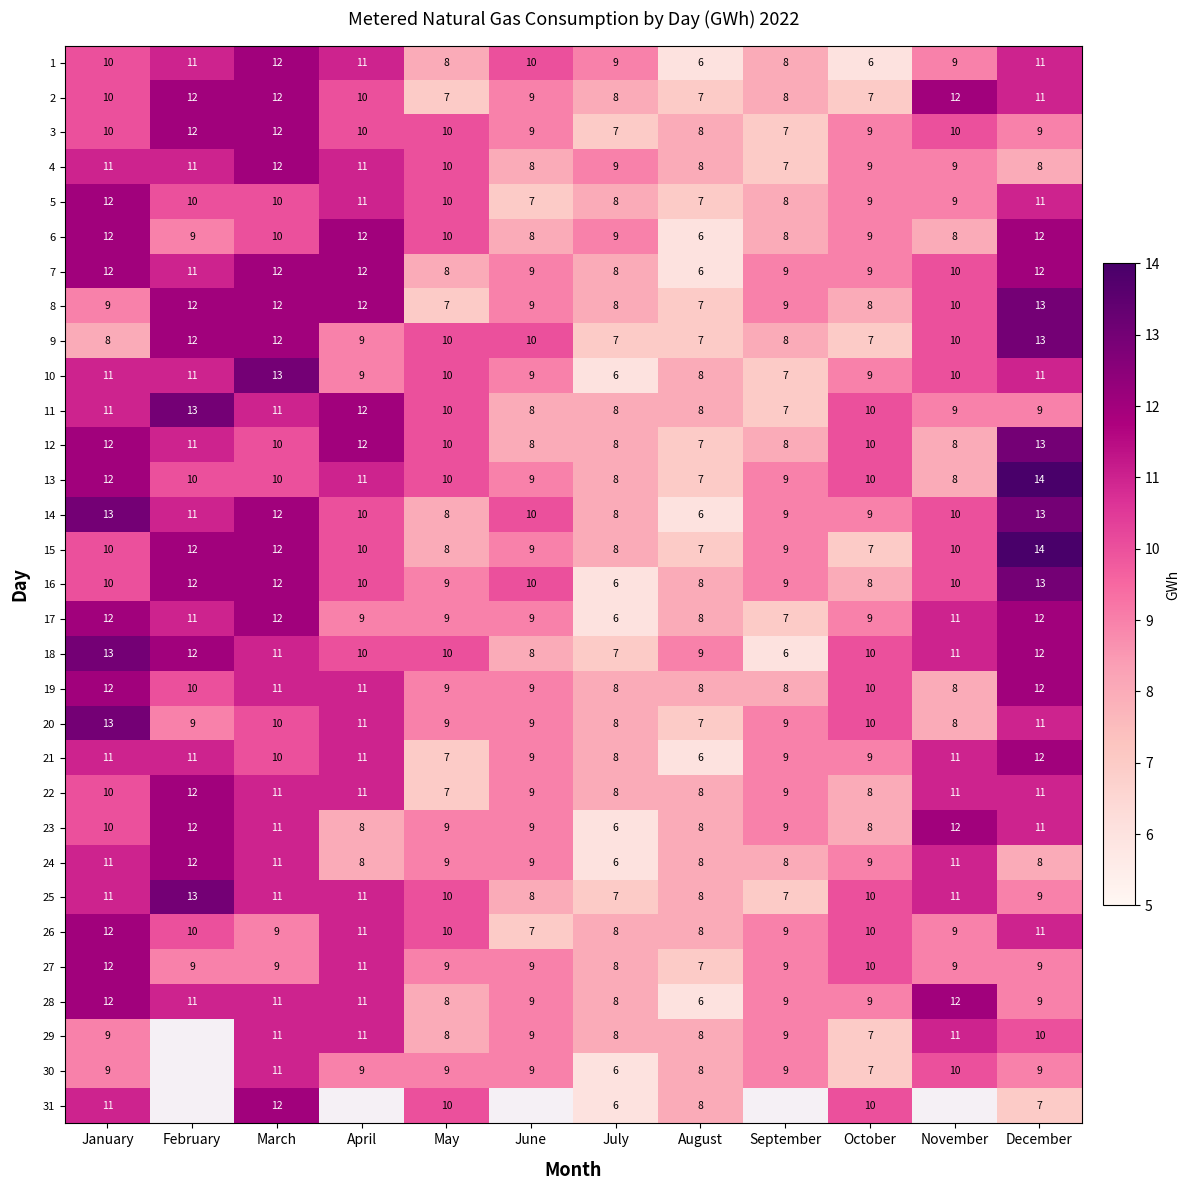

Read the 27 value at April.

11